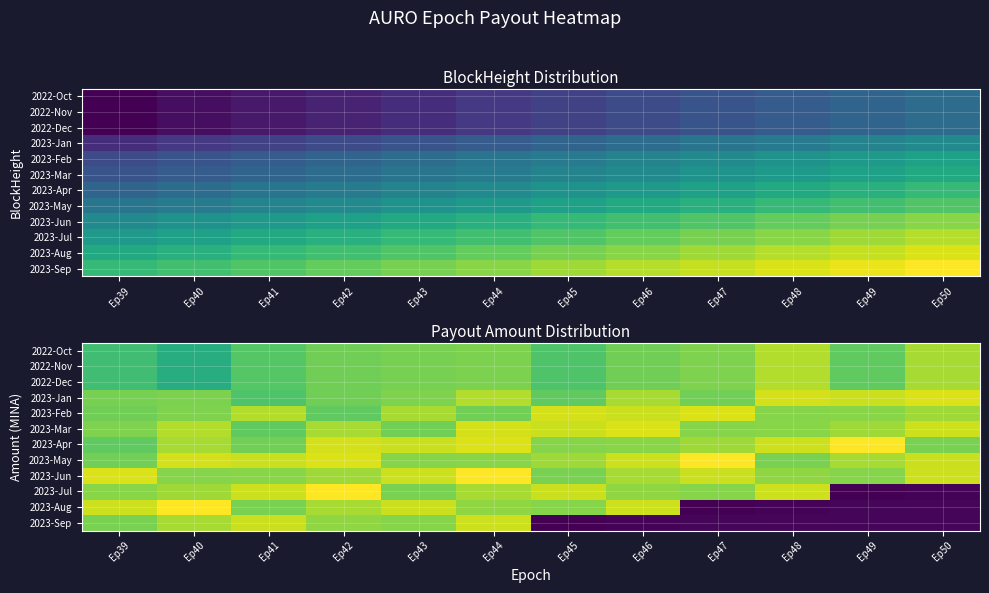

What is the greatest value displayed?

15.4